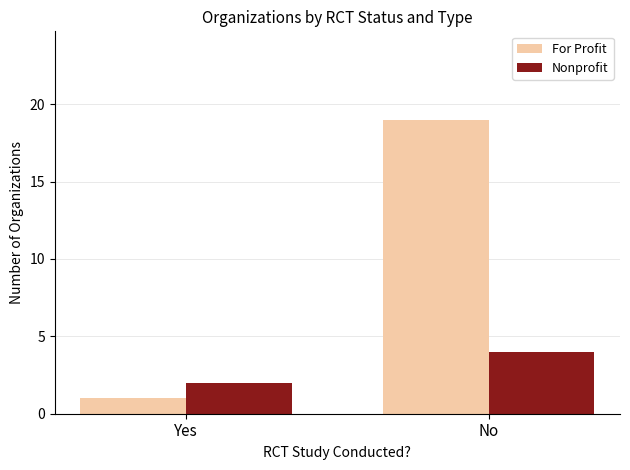

True or false: For Profit has a value of 1 at Yes.

True